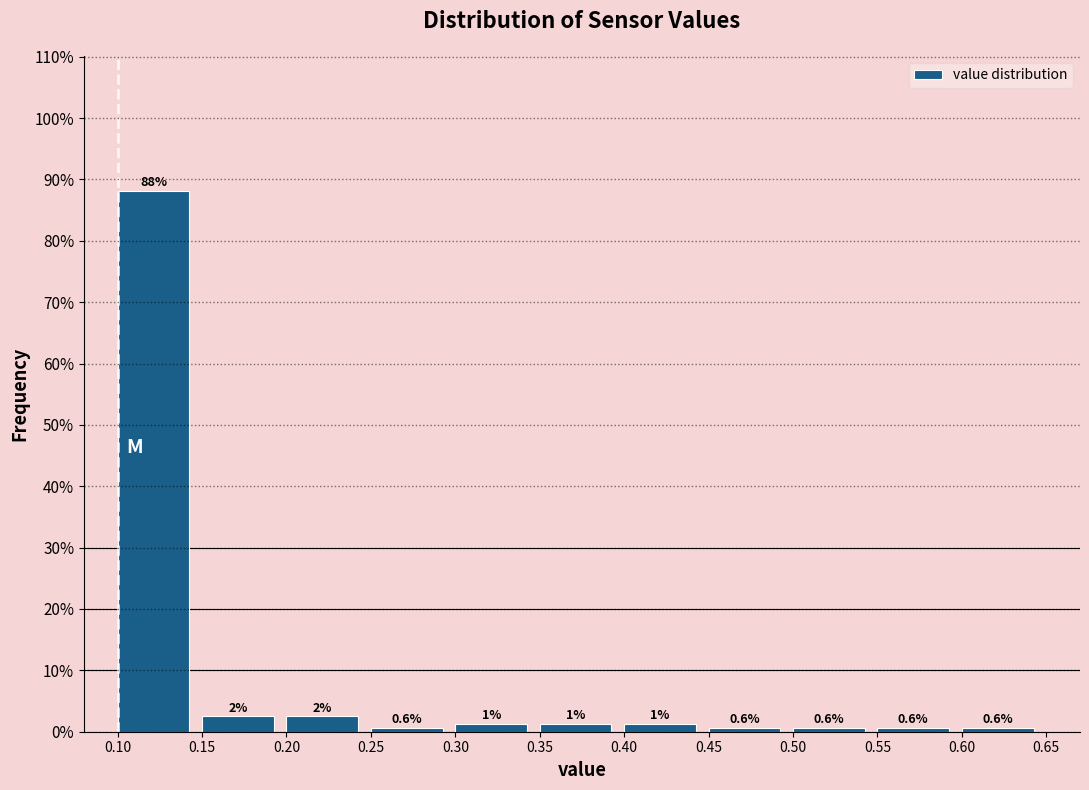

Over which range of the x-axis is the bar tallest?

0.10 to 0.15